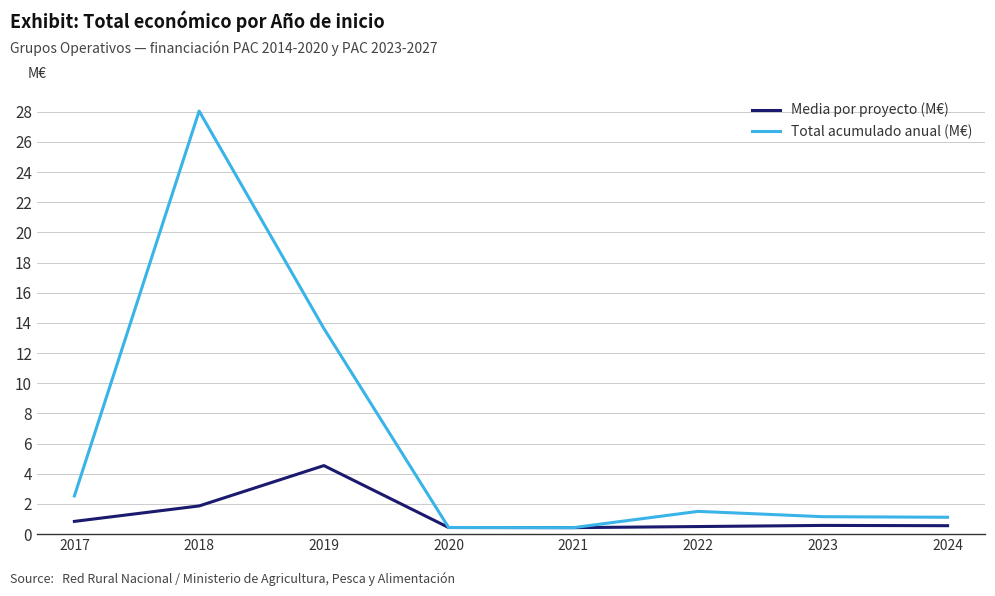

Is the value of Total acumulado anual (M€) at 2020 greater than the value of Media por proyecto (M€) at 2018?

No